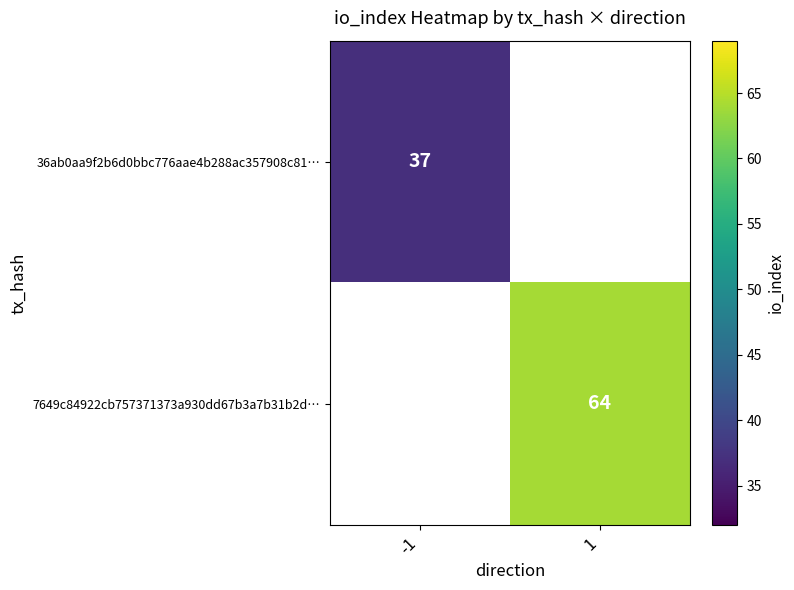

Is it true that 36ab0aa9f2b6d0bbc776aae4b288ac357908c81… equals 14 at -1?

False